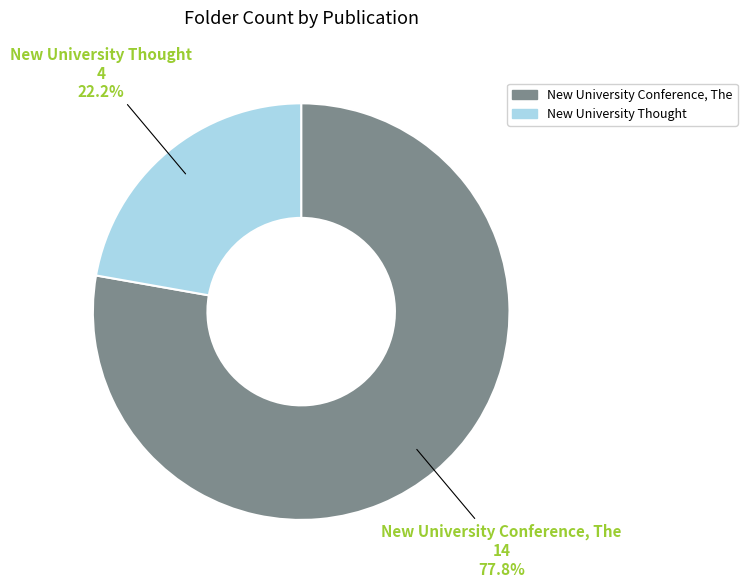

Which category has the smallest portion of the pie?

New University Thought